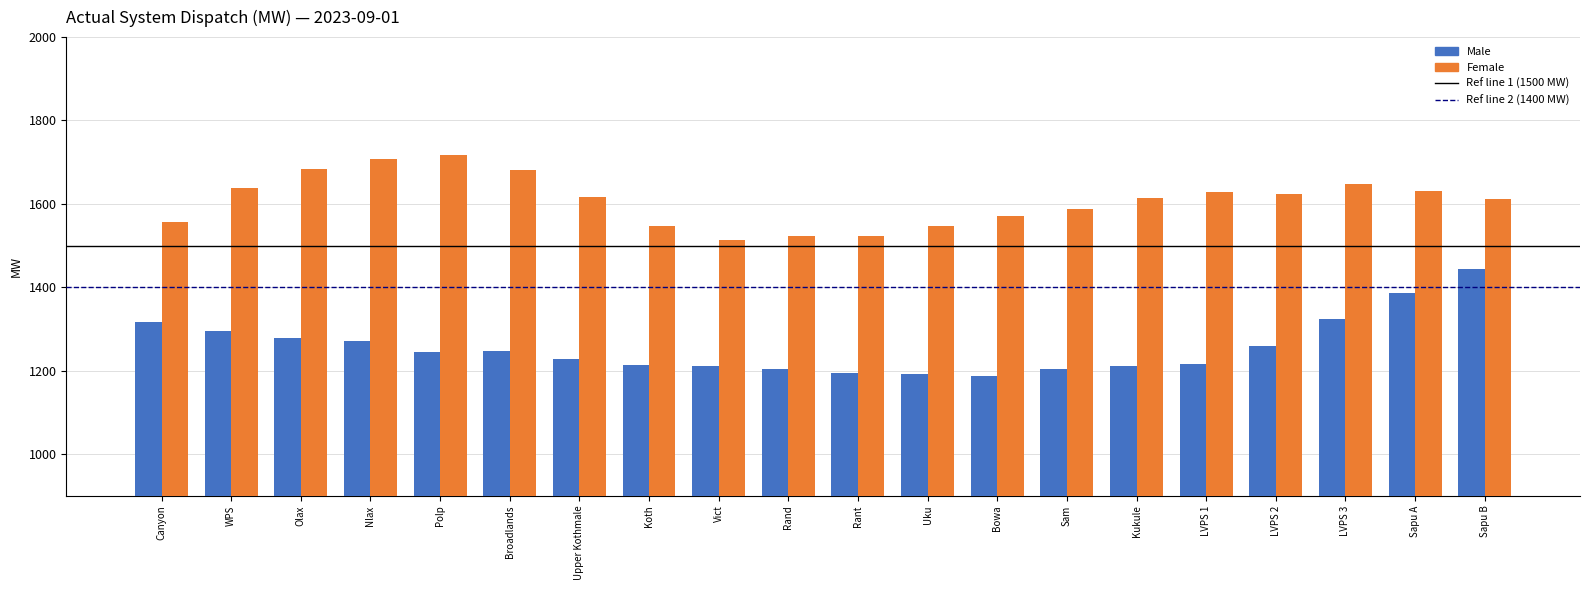

What is the sum of all Female values?

32173